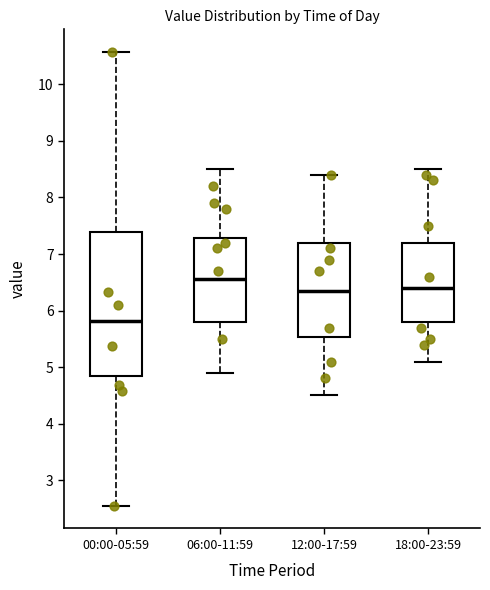

Reading left to right, transcribe this box plot: for each box, give where its median line is, the range the box spans, and where its two whiskers end, as read against the y-axis. The values are not printed on the chart, so give them approximately, as read against the axis.

00:00-05:59: median 5.8, box 4.8 to 7.4, whiskers 2.6 to 10.6
06:00-11:59: median 6.6, box 5.8 to 7.3, whiskers 4.9 to 8.5
12:00-17:59: median 6.4, box 5.5 to 7.2, whiskers 4.5 to 8.4
18:00-23:59: median 6.4, box 5.8 to 7.2, whiskers 5.1 to 8.5